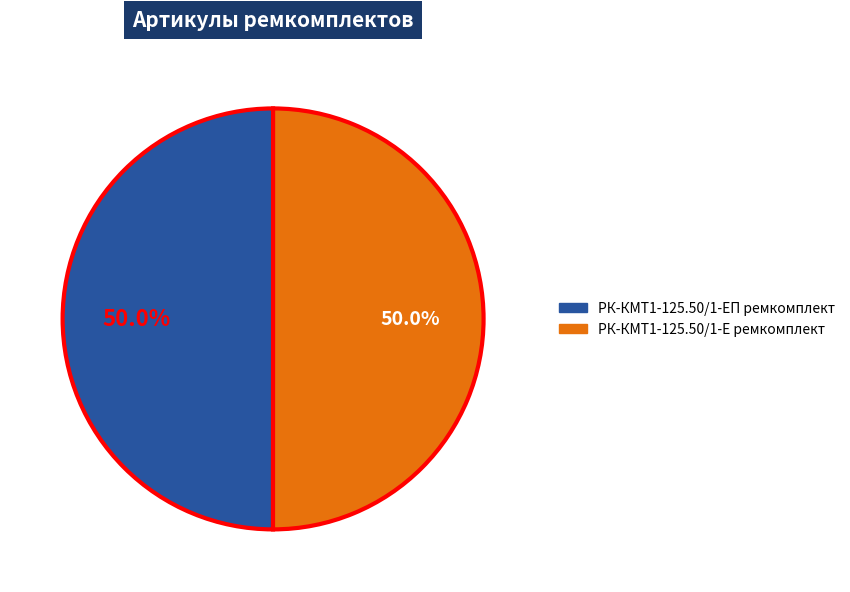

Approximately how many times larger is the value at РК-КМТ1-125.50/1-Е ремкомплект compared to РК-КМТ1-125.50/1-ЕП ремкомплект?

1.0